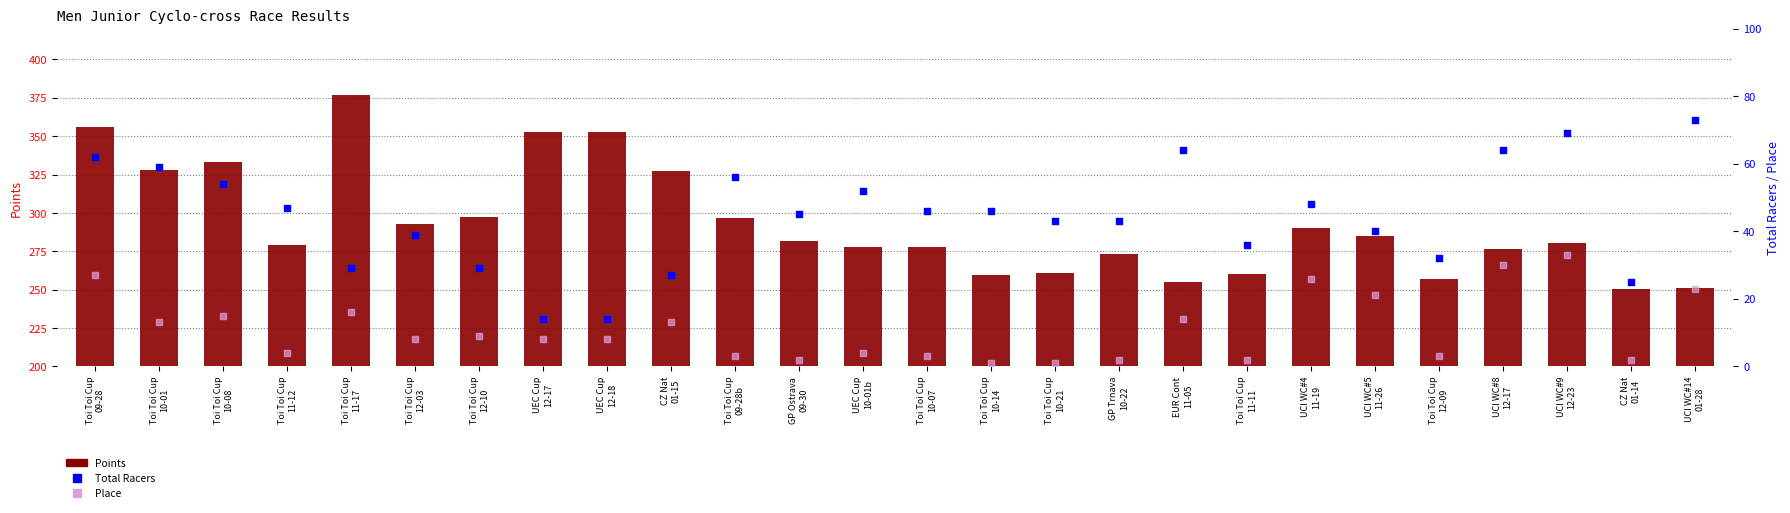

What are all the series names shown in the legend?

Points, Total Racers, Place